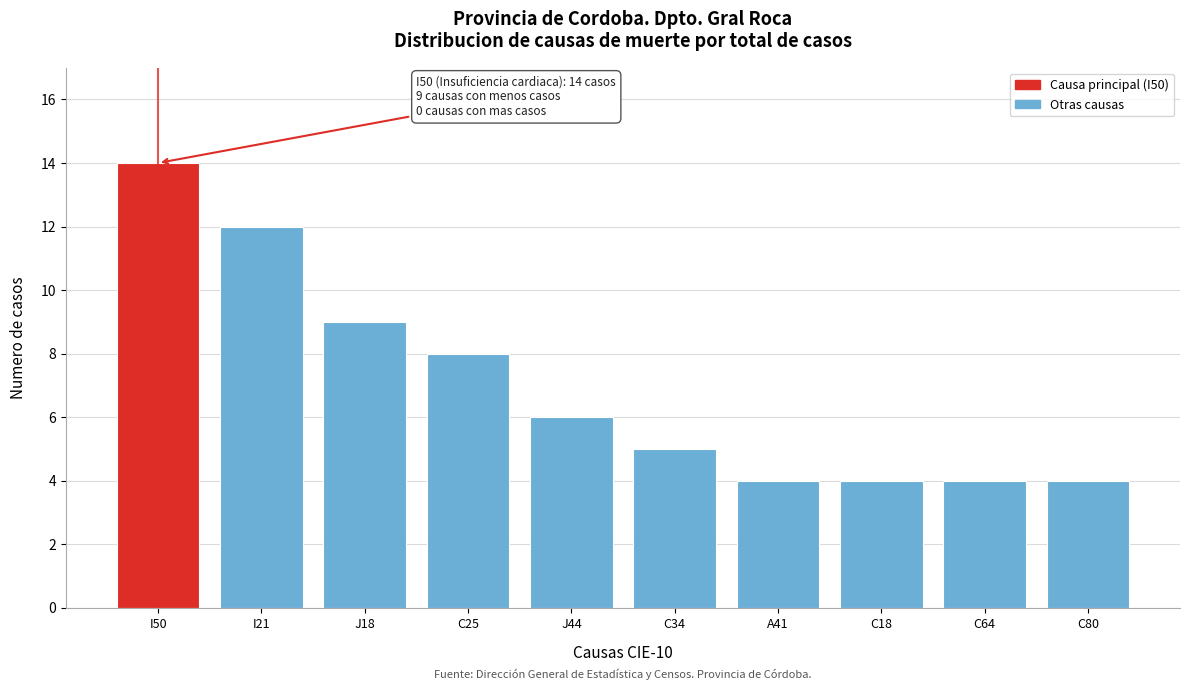

Reading left to right, what are all the values shown in this chart?

14	12	9	8	6	5	4	4	4	4